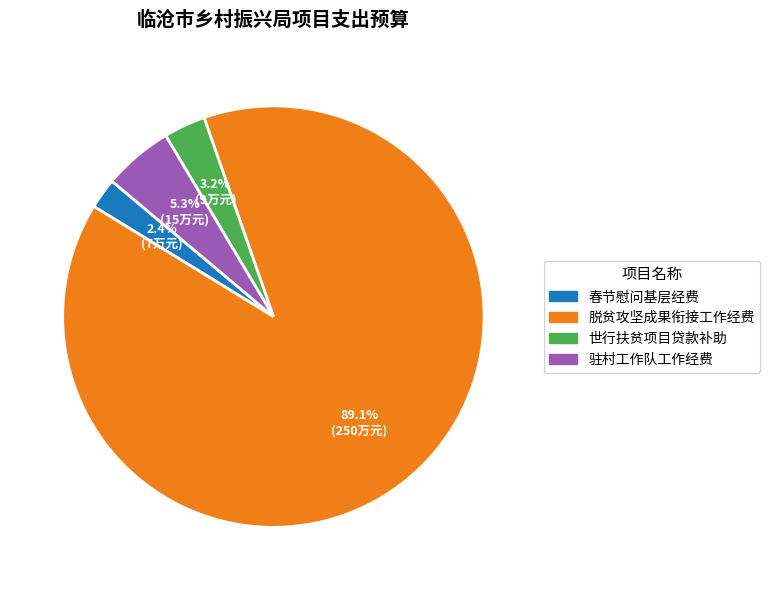

Is there a majority slice in this chart?

Yes